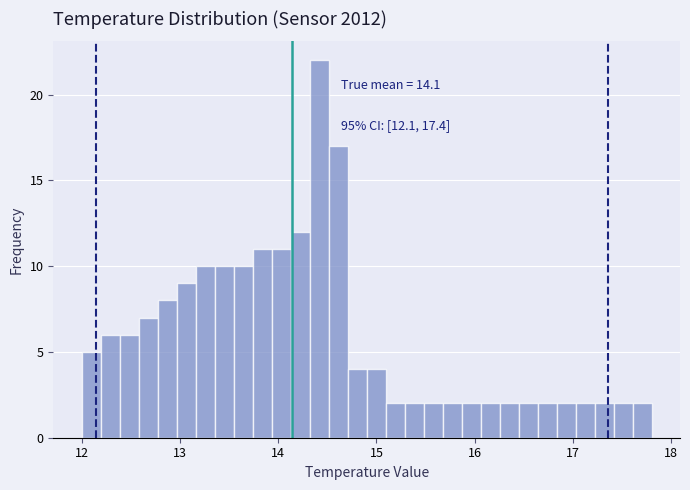

Read against the x-axis, roughly where is the centre of the tallest bar?

14.4